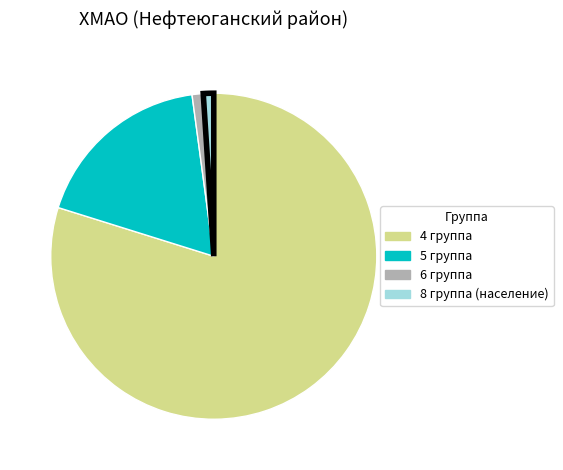

How many segments does this pie chart have?

4